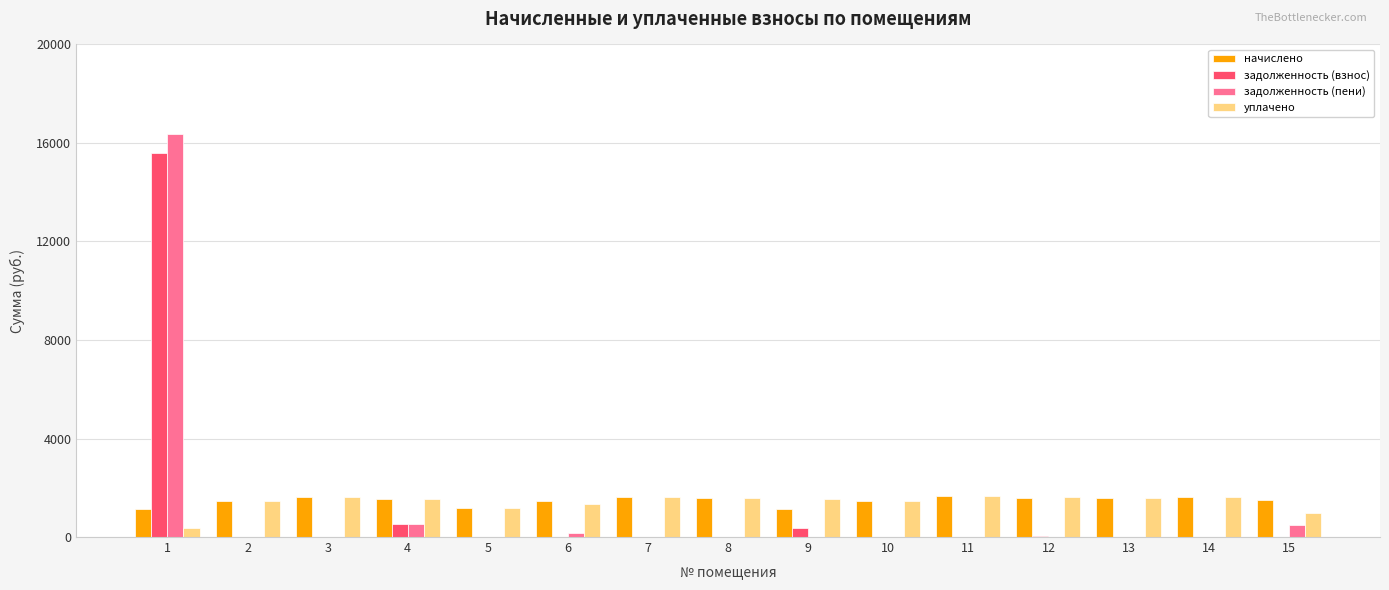

What is the total value across all series at 8?

3185.6